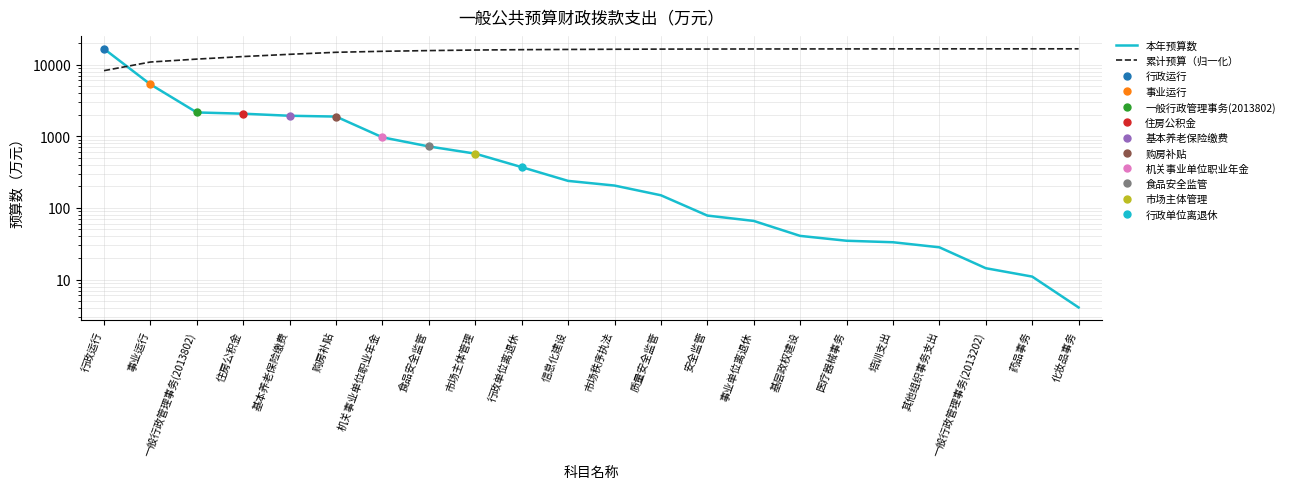

True or false: 累计预算（归一化） has a value of 6887.3 at 食品安全监管.

False